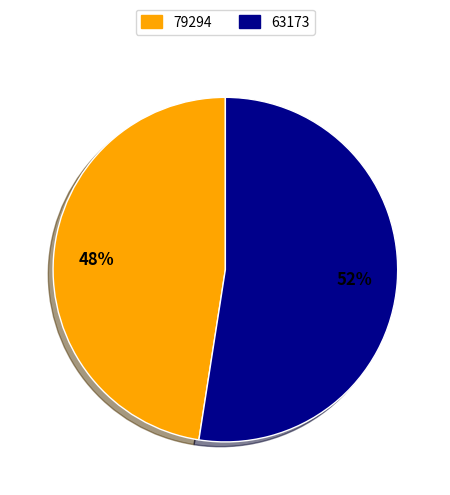

To the nearest percent, what is the average slice percentage?

50%